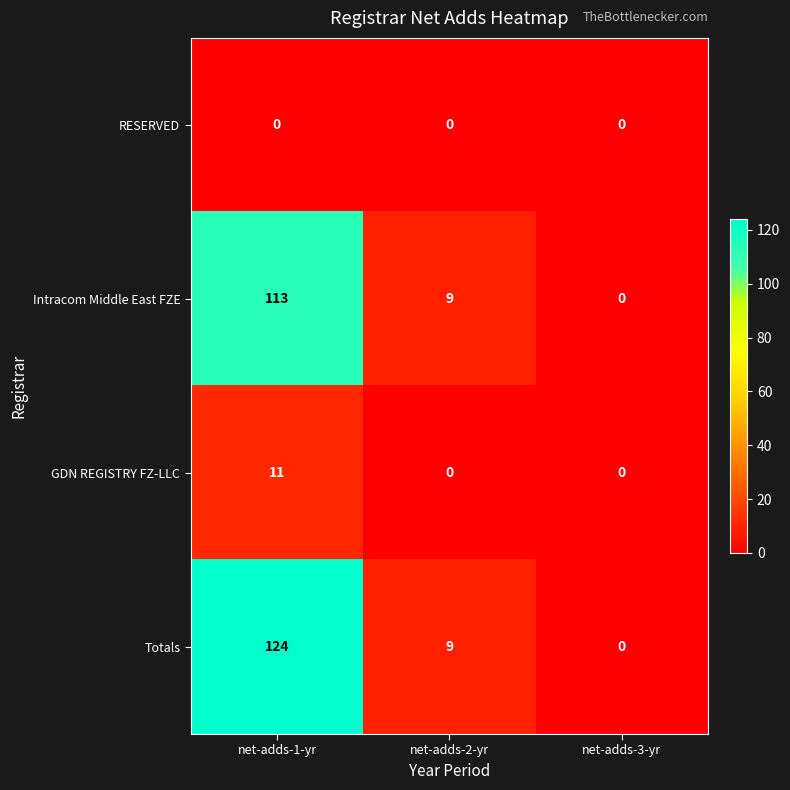

The value of Totals at net-adds-2-yr is 13. True or false?

False